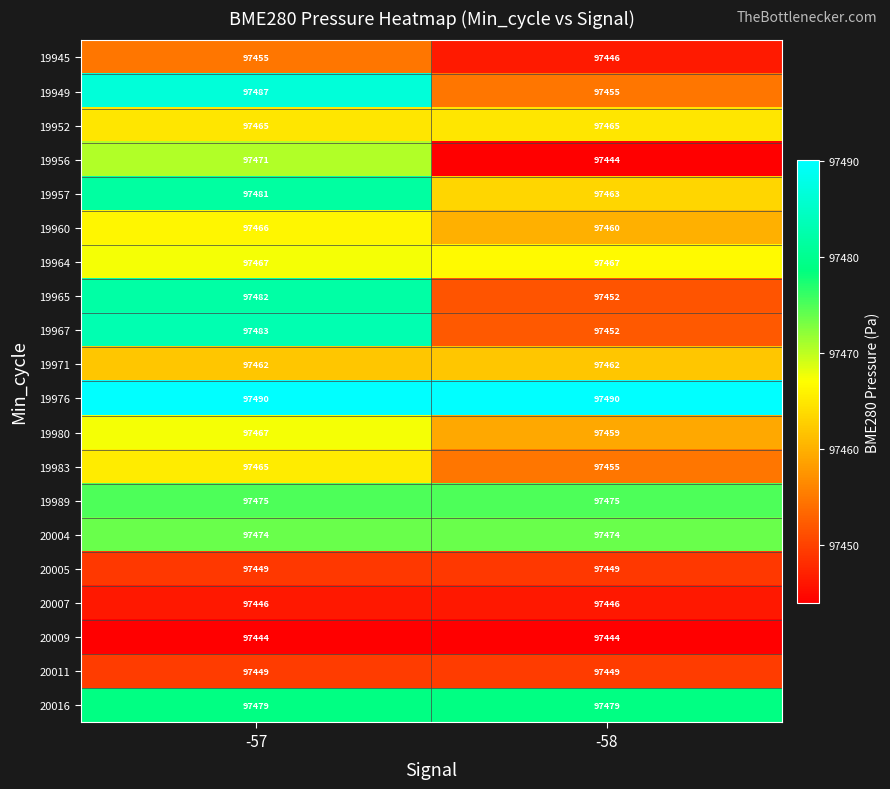

What is the difference between the maximum and minimum values in the 19957 series?

18